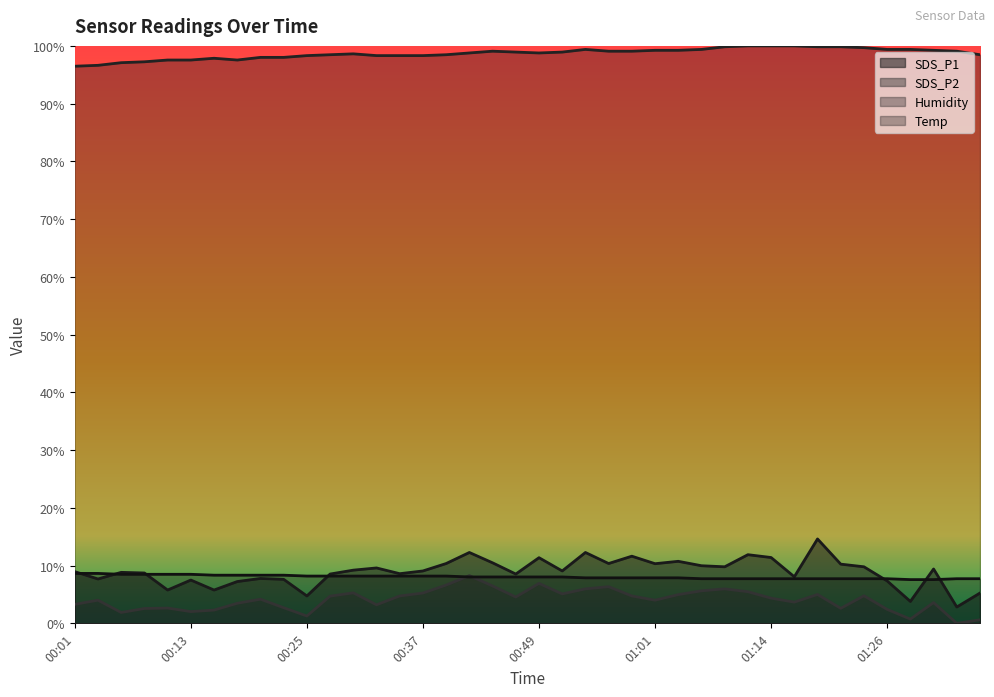

What is the difference between the highest and lowest values at 00:25?

97.0